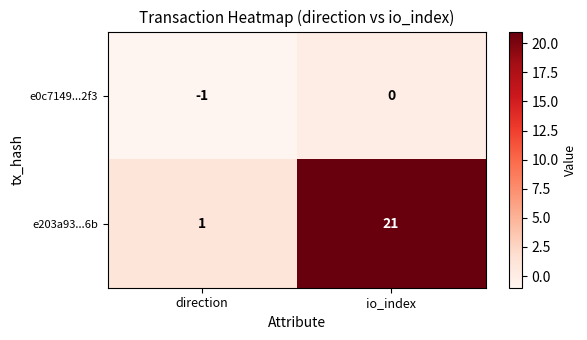

List the series in order of their overall mean, lowest first.

e0c7149...2f3, e203a93...6b